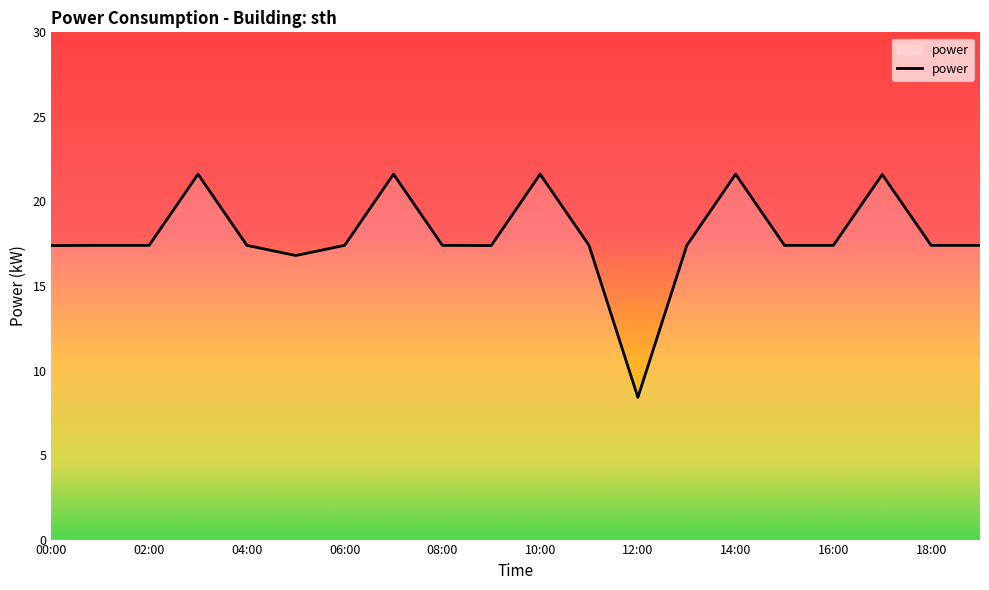

What is the greatest value displayed?

21.6